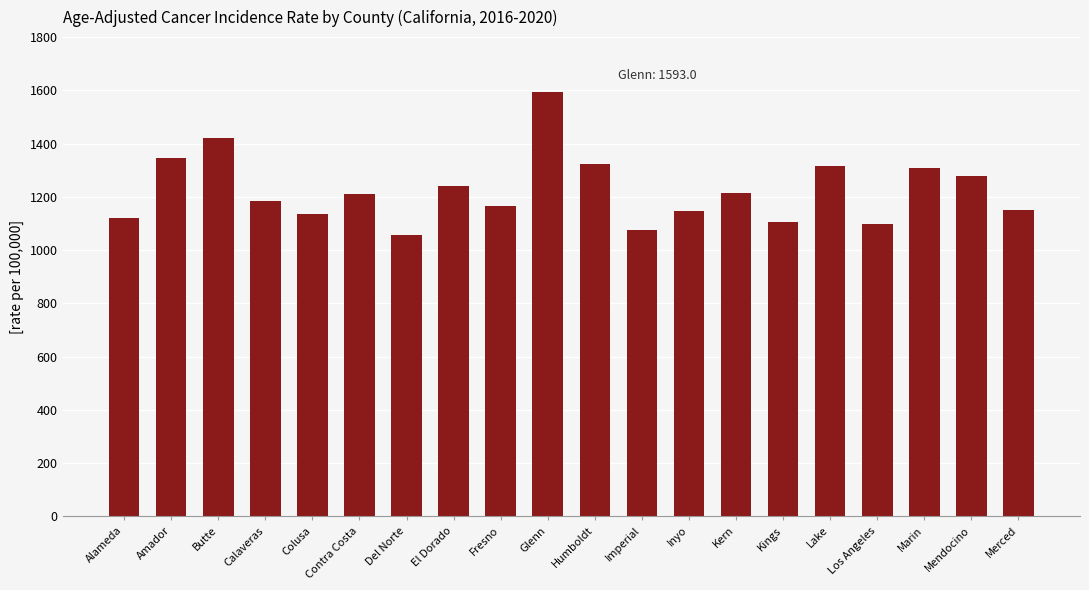

What is the change in value from Contra Costa to Los Angeles?

-115.0